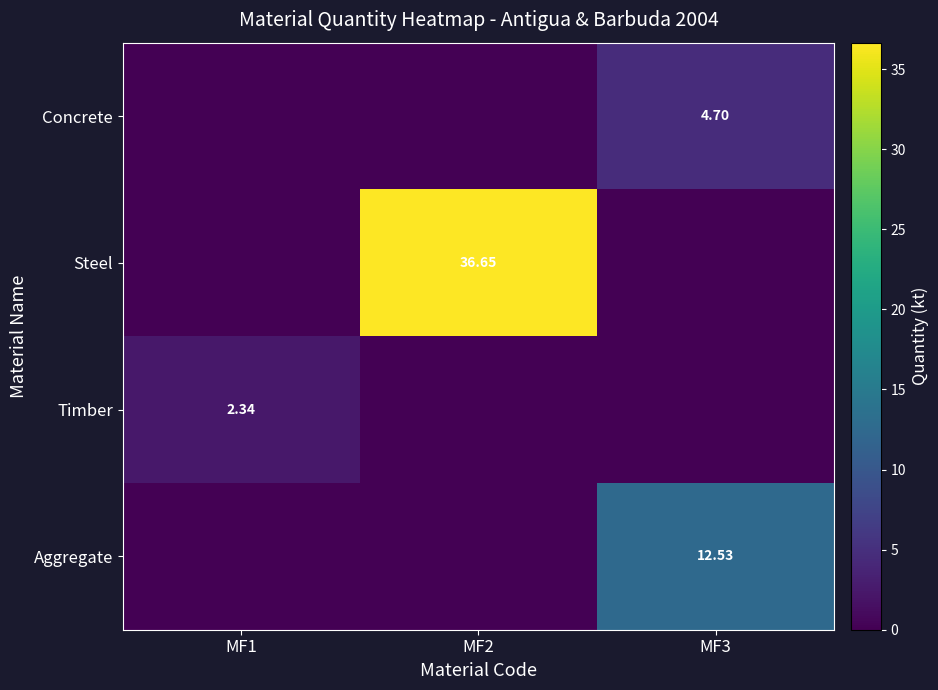

List the series in order of their peak value, highest first.

Steel, Aggregate, Concrete, Timber